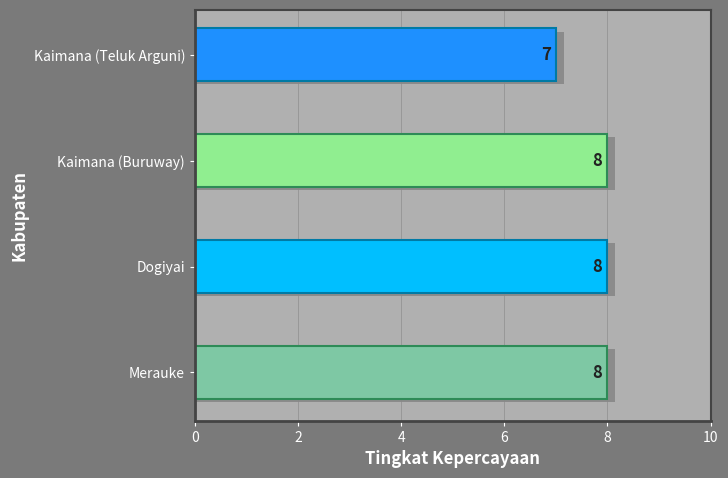

What is the ratio of the value at Merauke to the value at Kaimana (Buruway)?

1.0